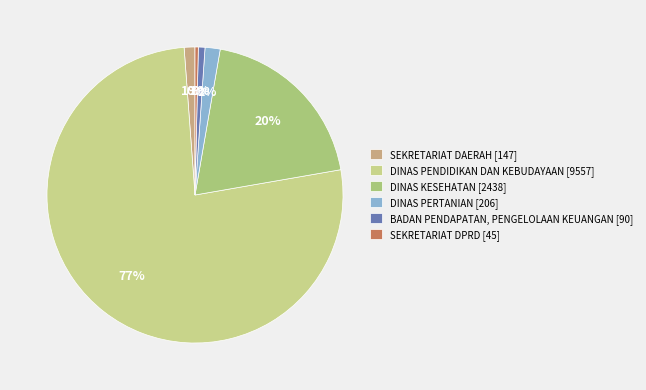

How many slices are in this pie chart?

6